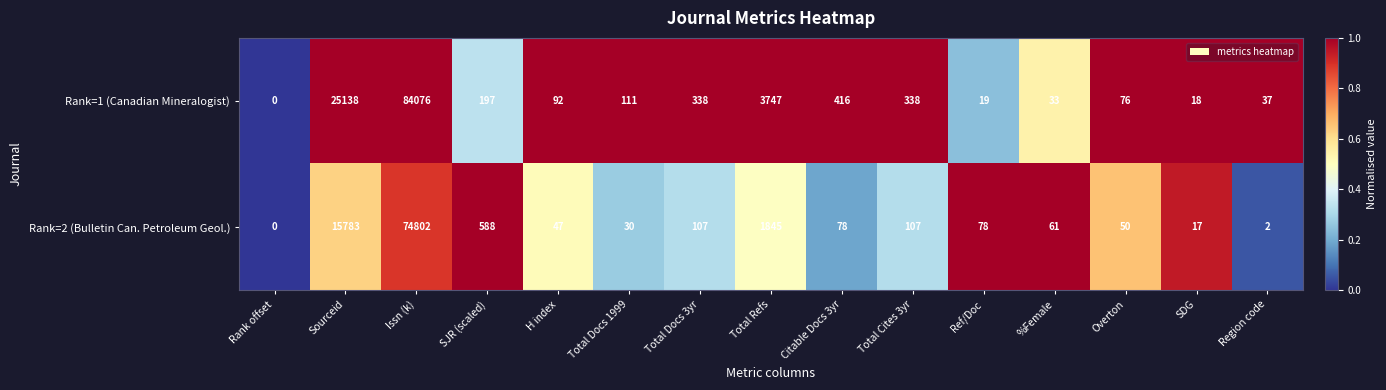

Which series has the largest range (max minus min)?

Rank=1 (Canadian Mineralogist)